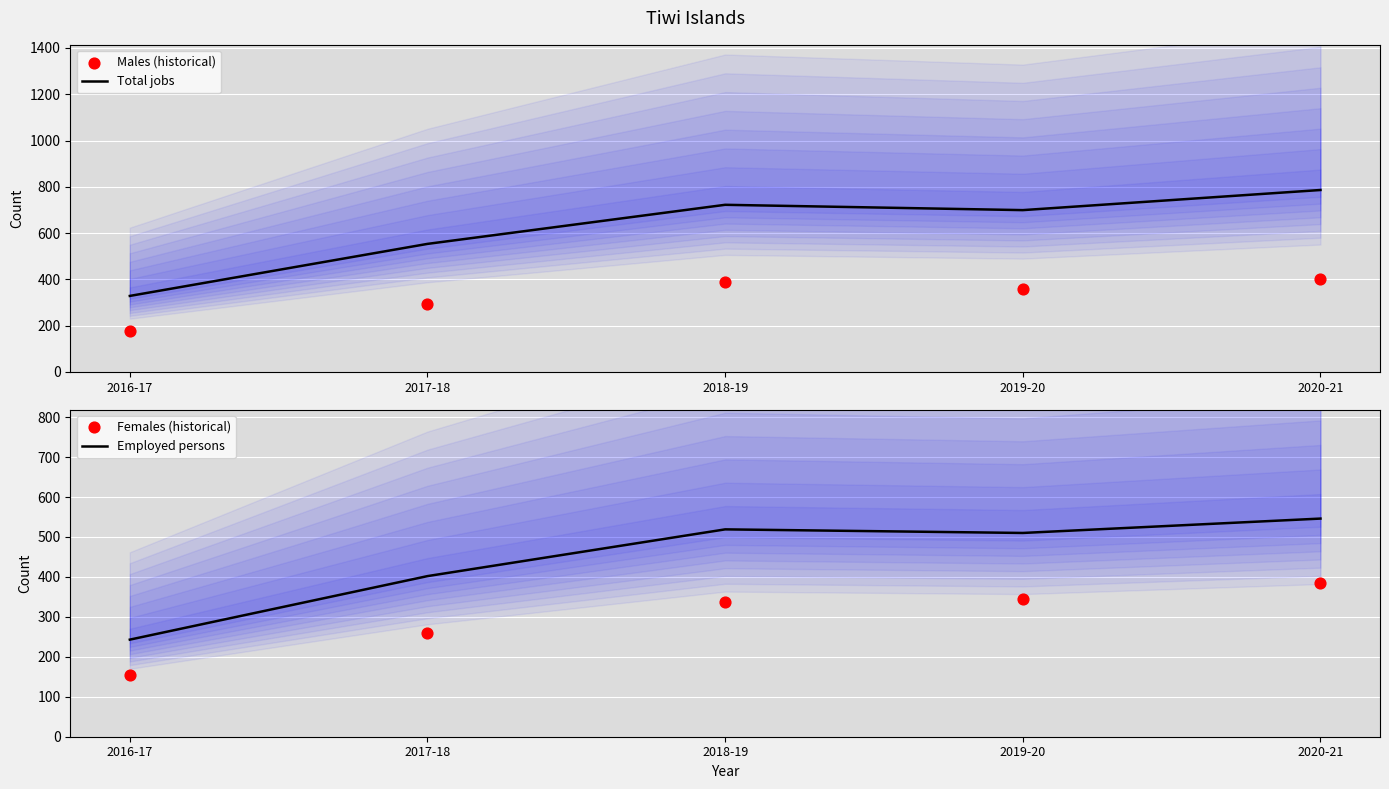

What are all the series names shown in the legend?

Total jobs, Males (historical), Employed persons, Females (historical)